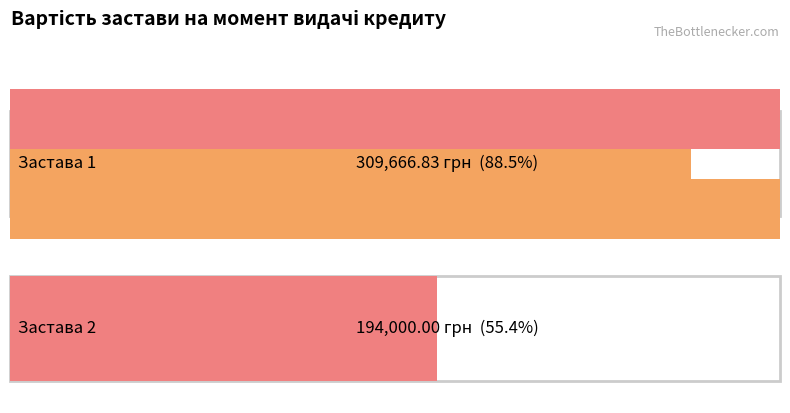

What is the difference between the maximum and minimum values?

115666.8